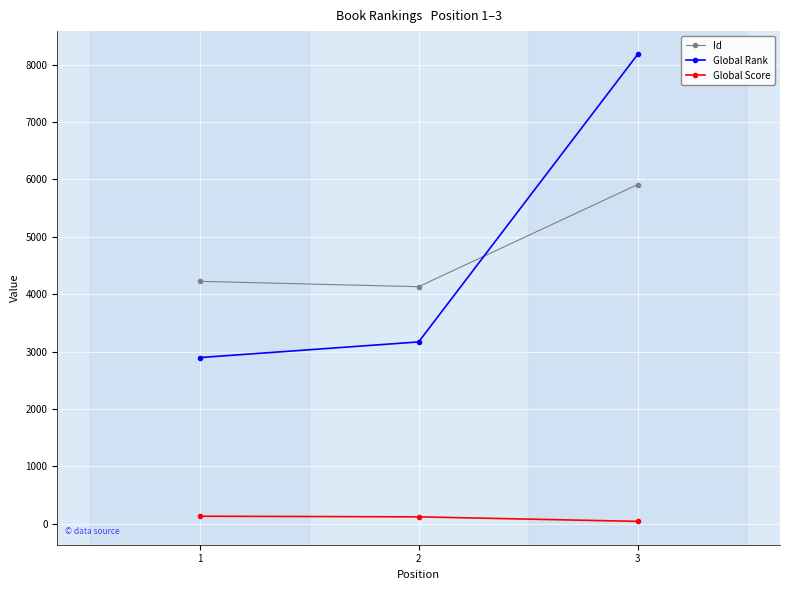

Between 2 and 3, which series saw the biggest shift?

Global Rank